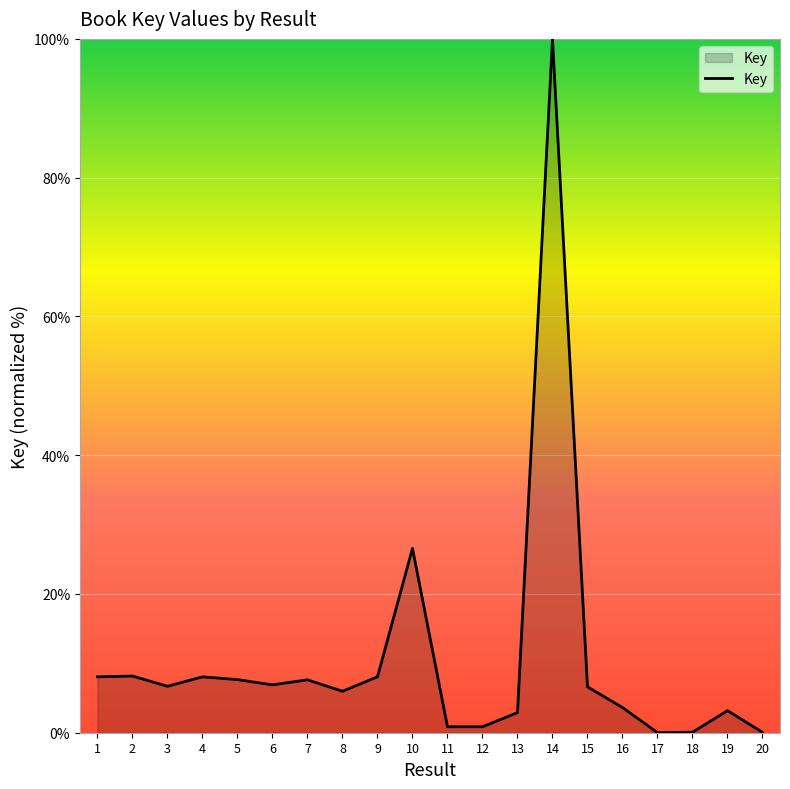

How many distinct data groups are displayed?

1